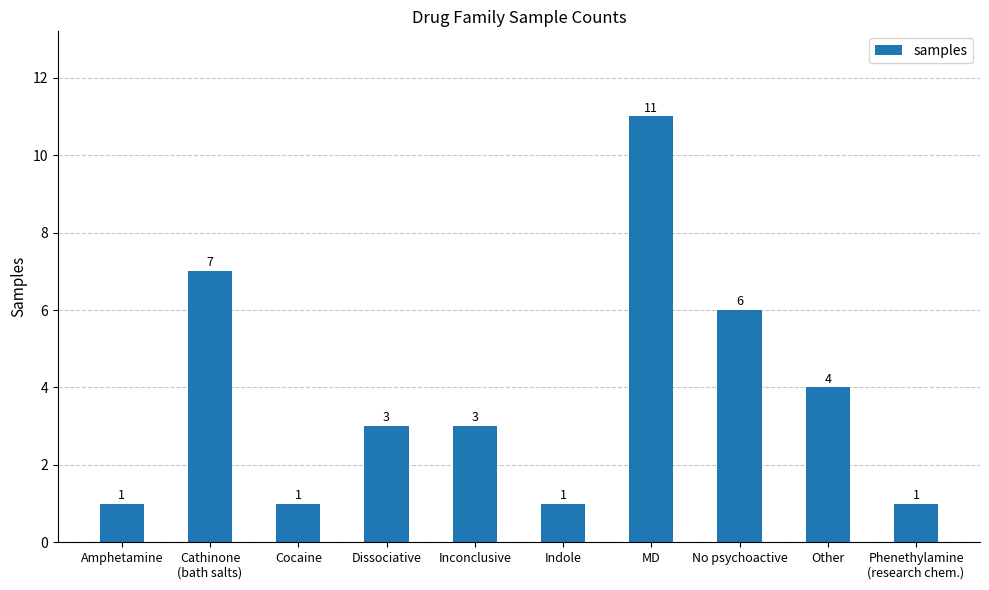

Is it true that the value at Cocaine is 2?

False